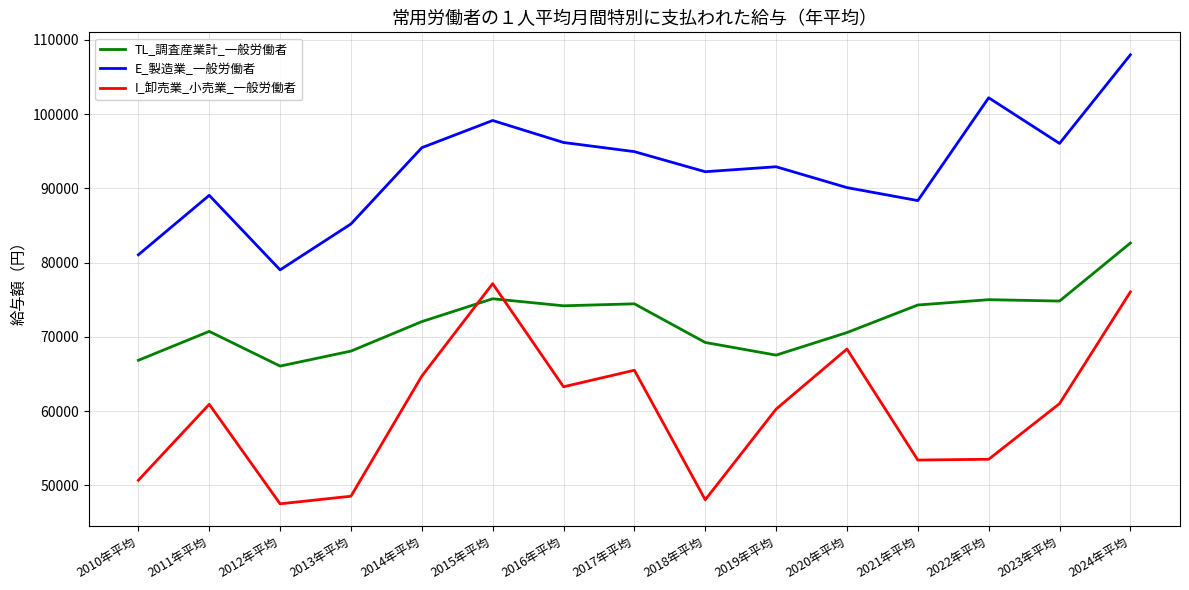

How many times do TL_調査産業計_一般労働者 and I_卸売業_小売業_一般労働者 cross each other?

2